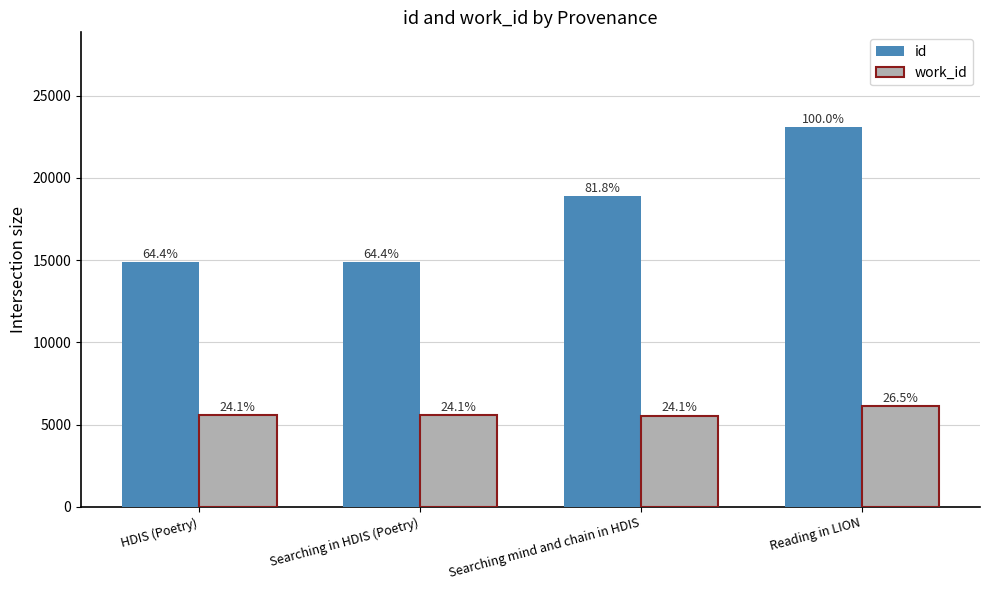

Rank the series by their maximum value, from highest to lowest.

id, work_id